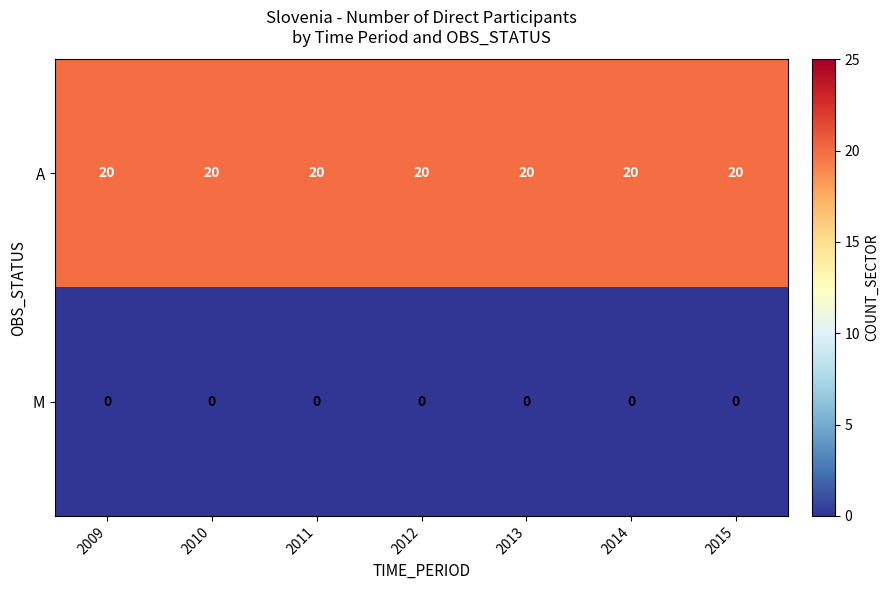

Rank the series by their maximum value, from lowest to highest.

M, A